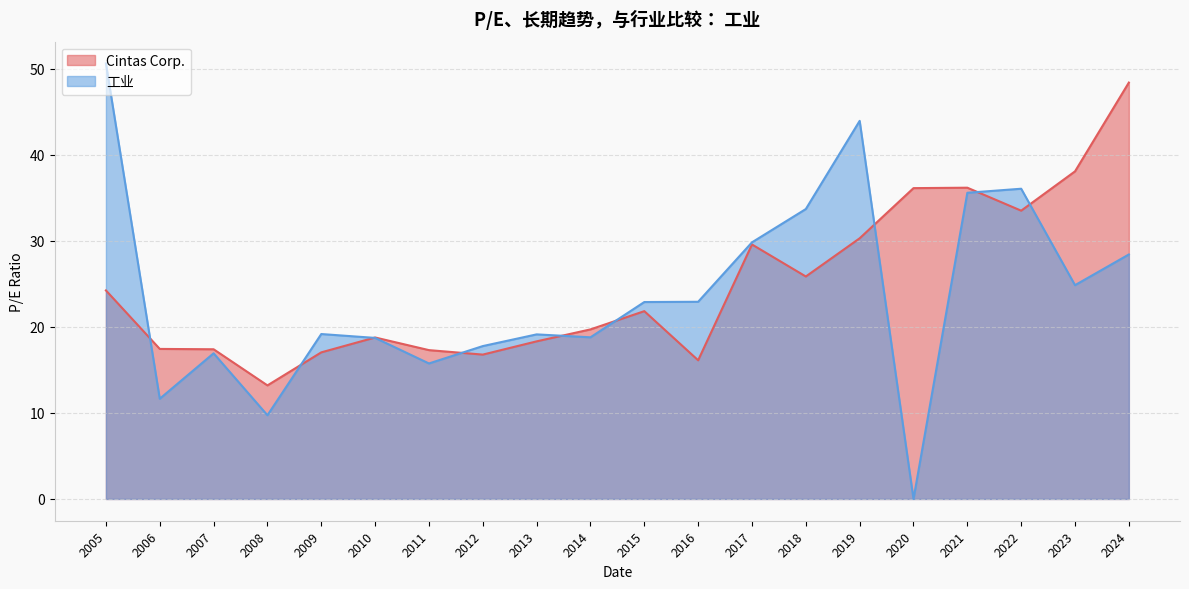

Rank the series by their maximum value, from lowest to highest.

Cintas Corp., 工业